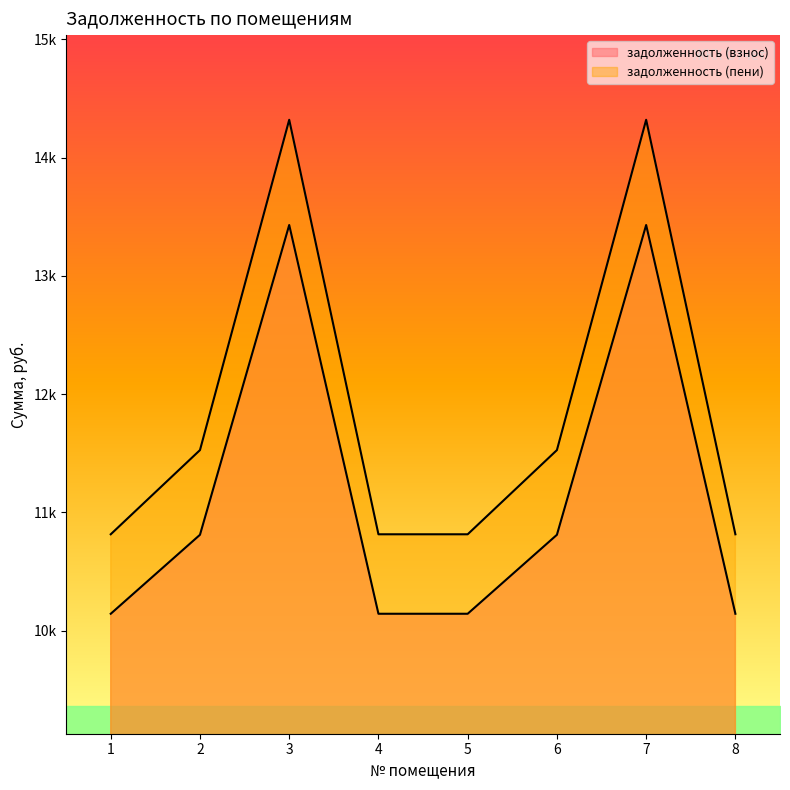

At which category does задолженность (пени) reach its first local peak?

3